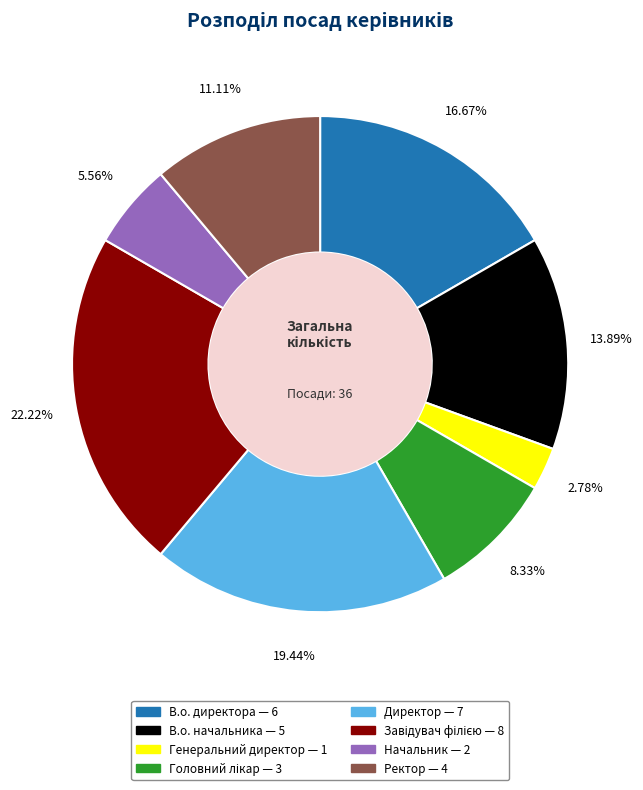

Does Ректор account for over 50% of the chart?

No